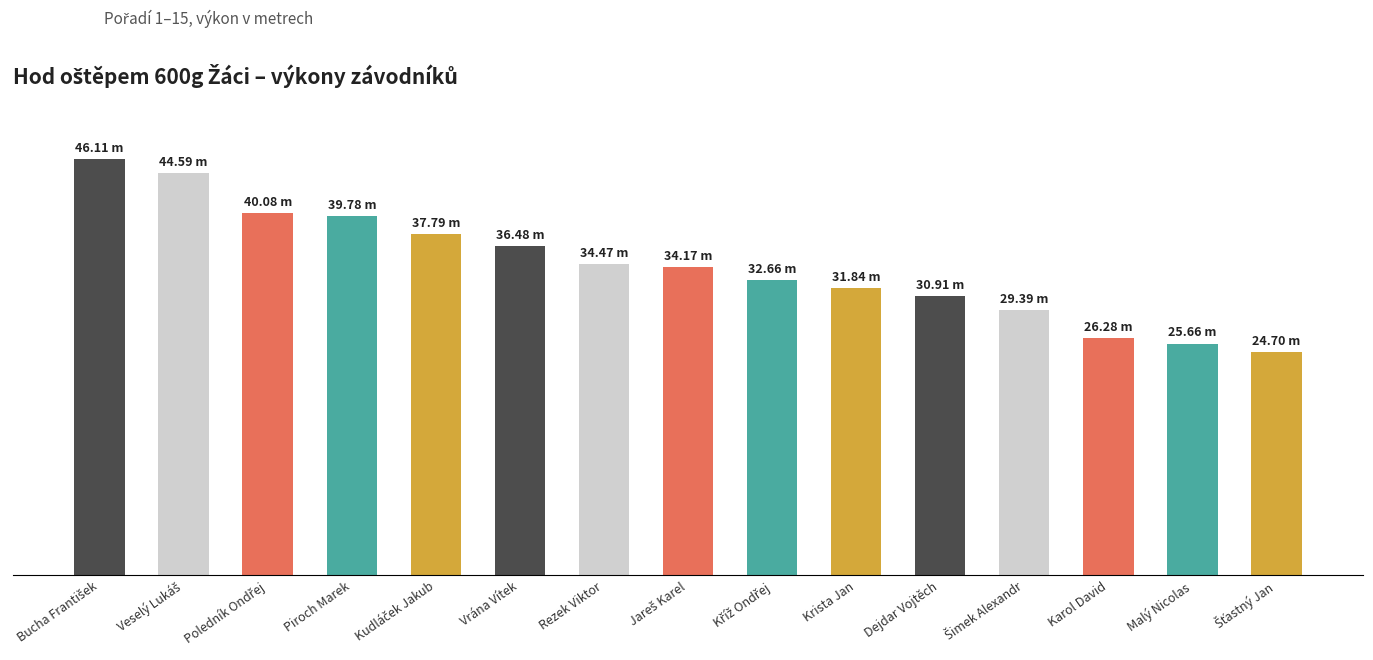

List the labels in order of value, smallest first.

Šťastný Jan, Malý Nicolas, Karol David, Šimek Alexandr, Dejdar Vojtěch, Krista Jan, Kříž Ondřej, Jareš Karel, Rezek Viktor, Vrána Vítek, Kudláček Jakub, Piroch Marek, Poledník Ondřej, Veselý Lukáš, Bucha František